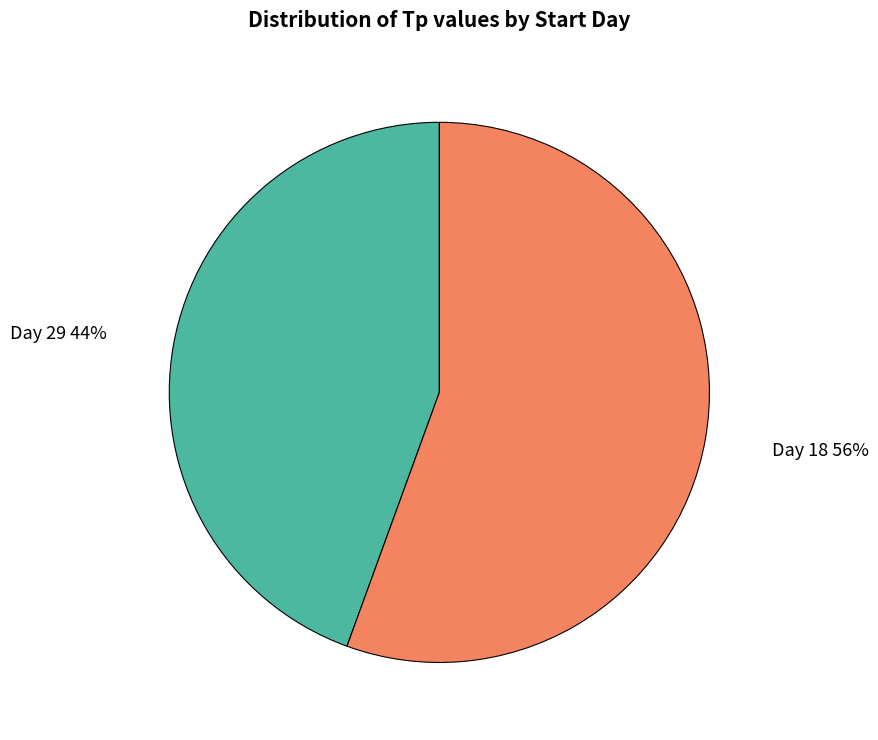

To the nearest percent, what is the average slice percentage?

50%